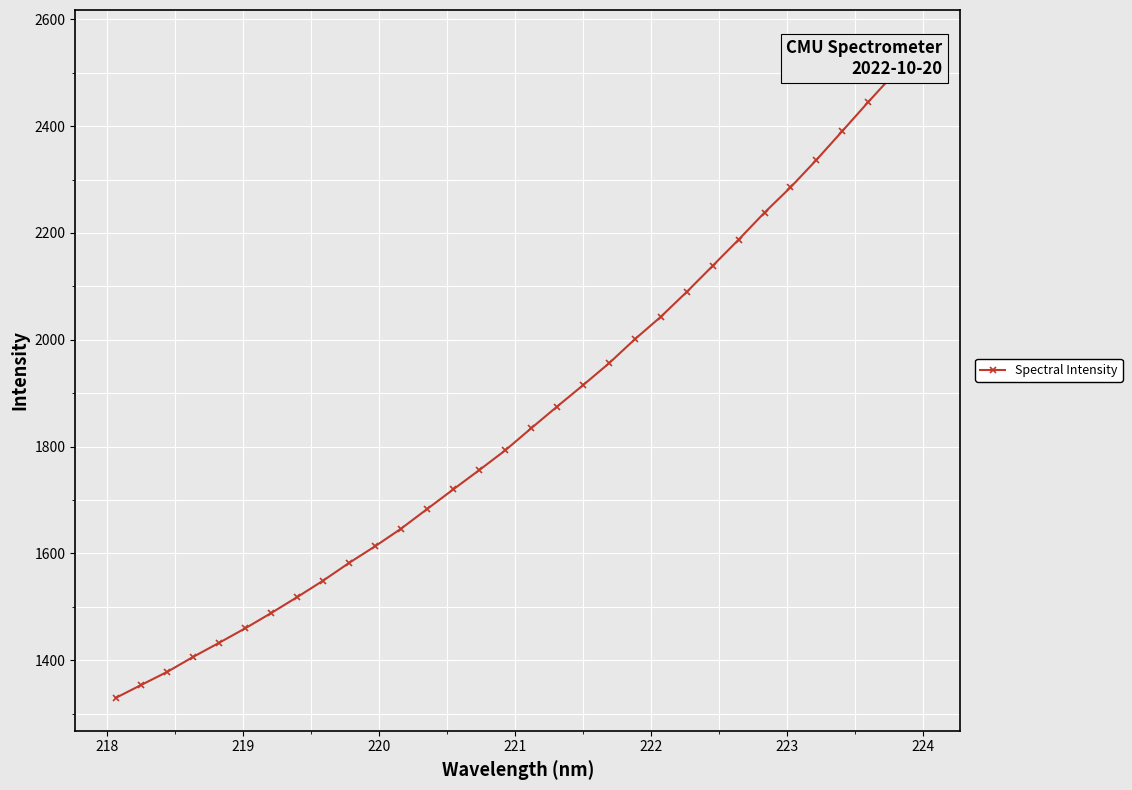

How many data points does each series have?

32